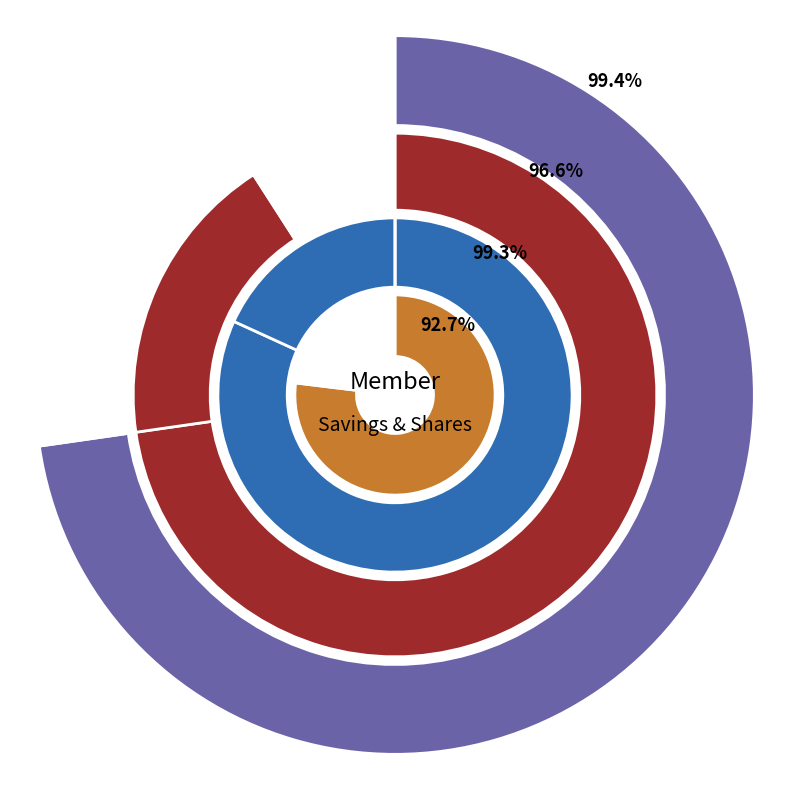

Is NAFULA GRACE the majority of the pie?

No